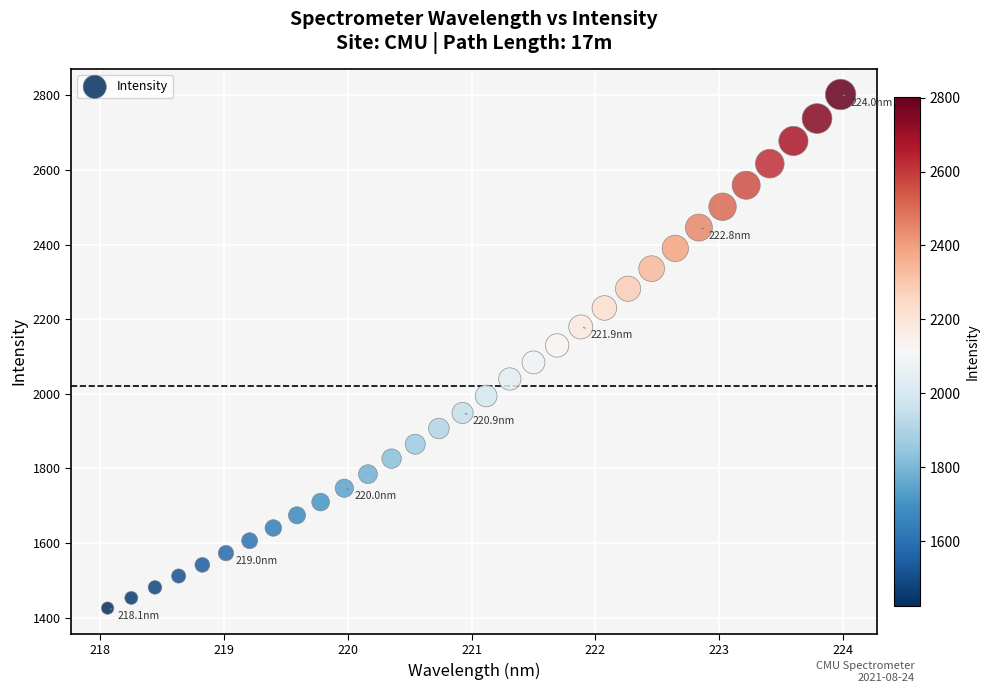

What is the range of Y values (max minus min)?

1377.2